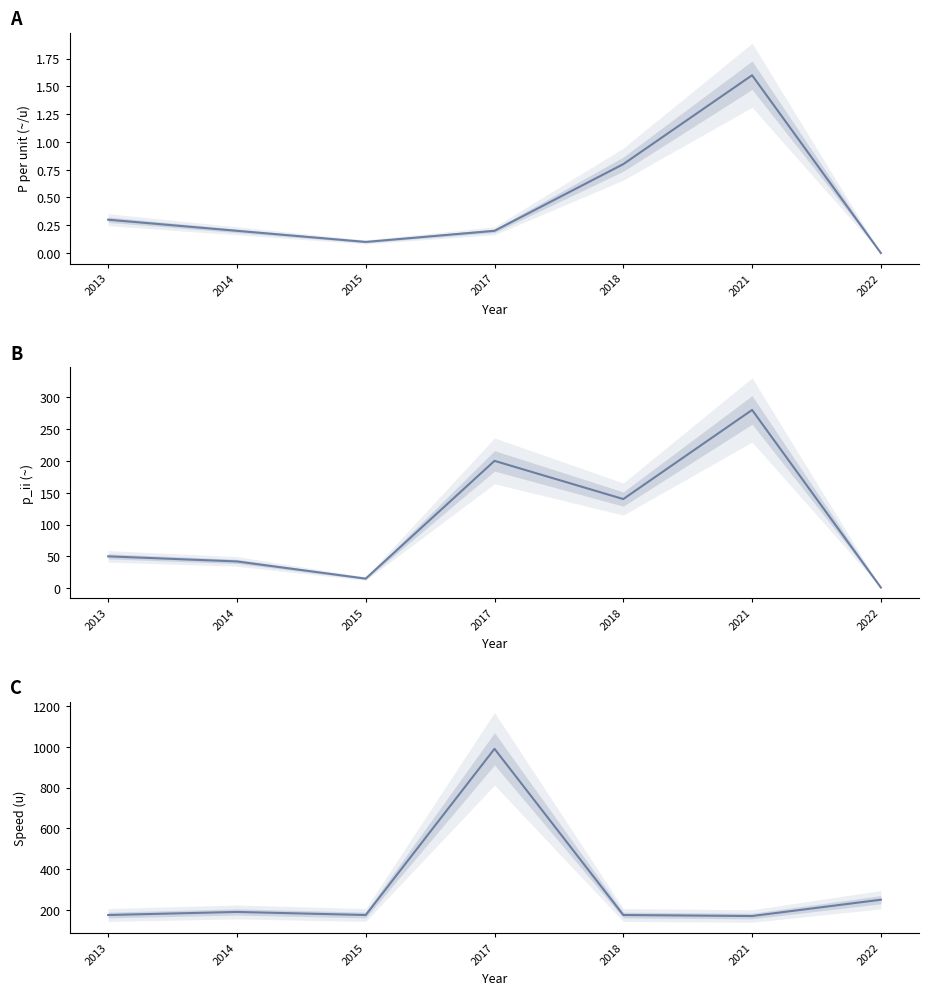

Where does the p_ii (~) series first go above 50?

2017